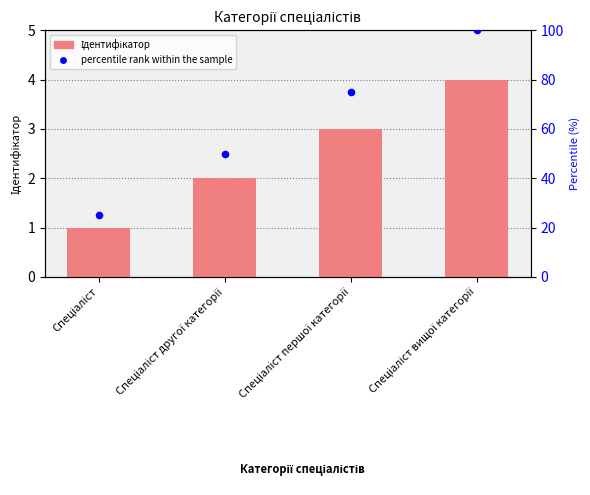

Which series has the widest spread of Y values?

percentile rank within the sample